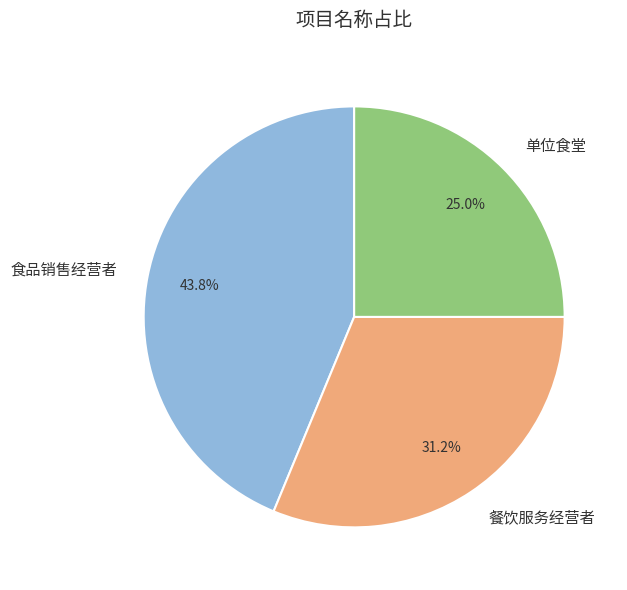

Does any single category account for the majority?

No